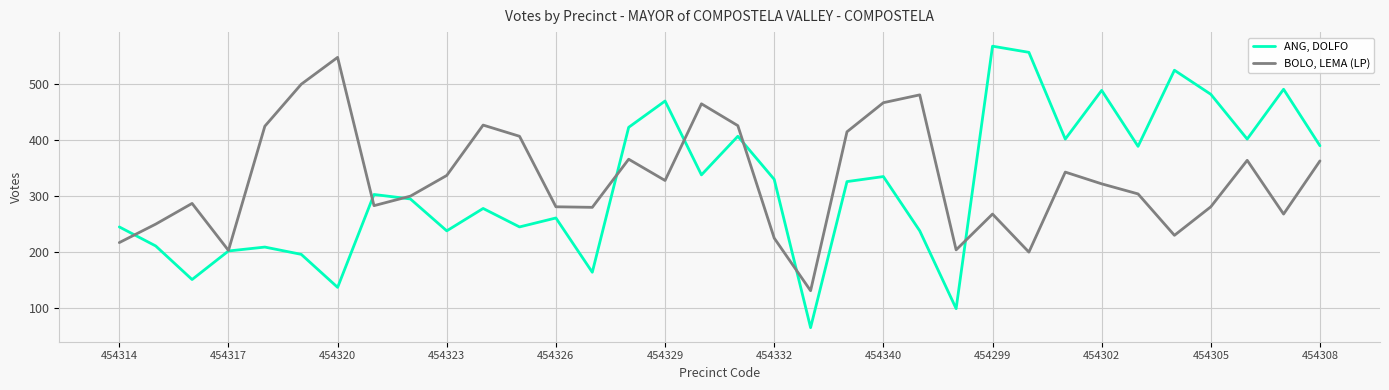

Rank the series by their maximum value, from lowest to highest.

BOLO, LEMA (LP), ANG, DOLFO